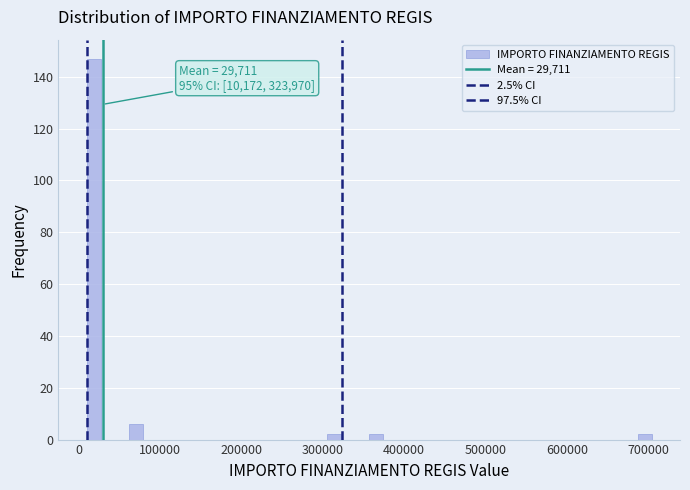

Around what value on the x-axis is the tallest bar? Give the approximate position of its centre, as read against the axis.

20000